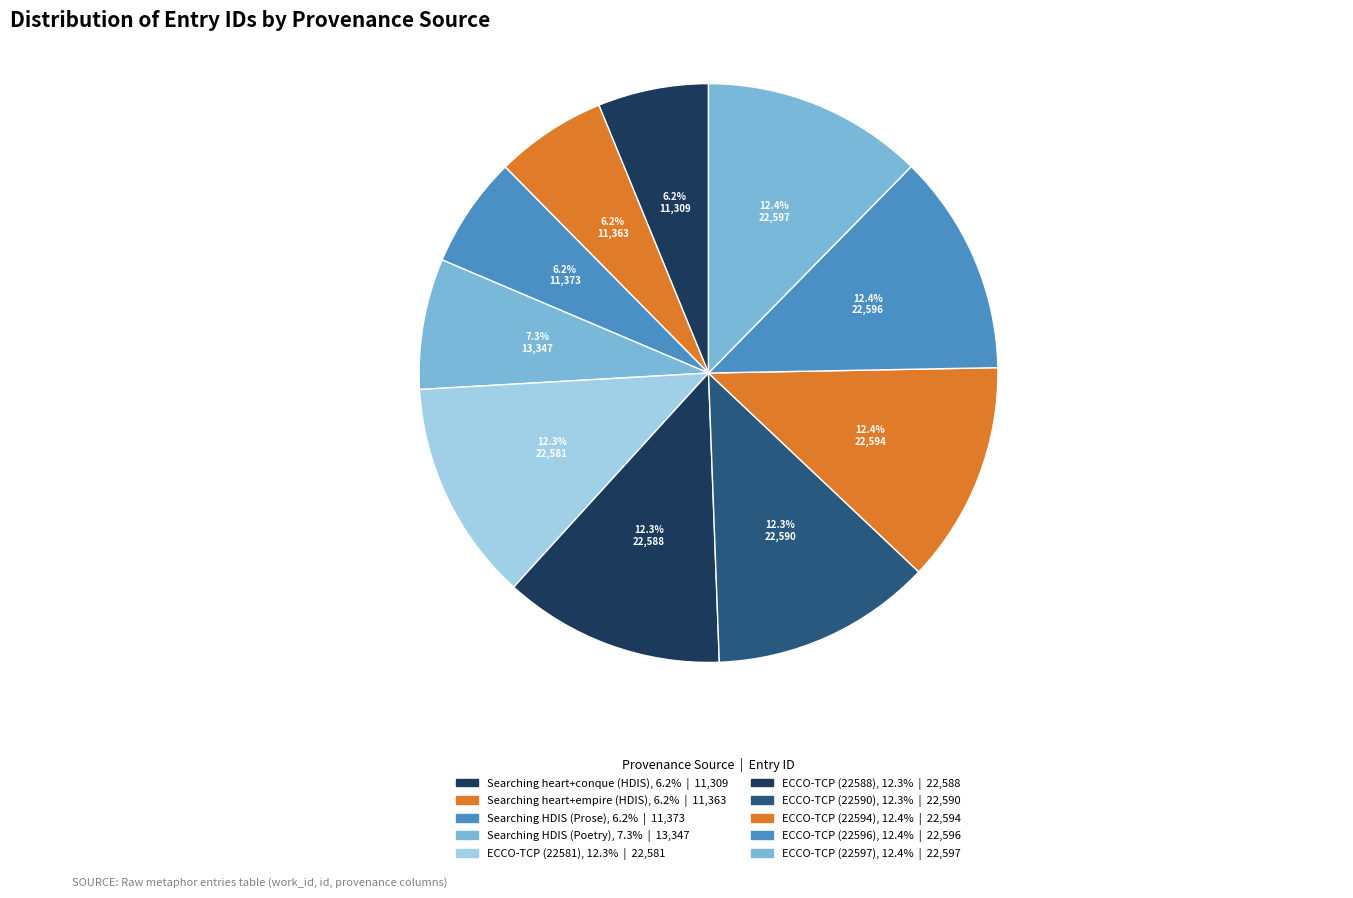

How many slices are in this pie chart?

10